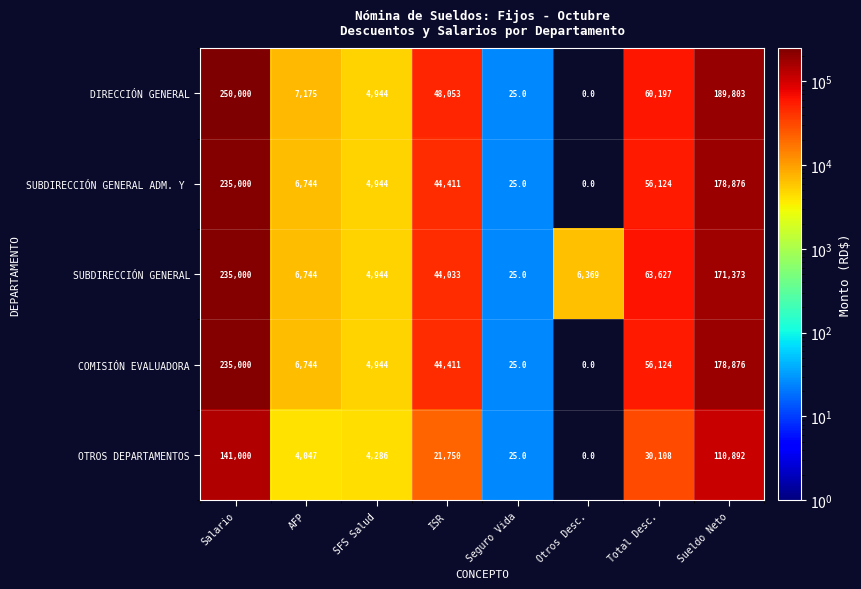

What is the total value across all series at Total Desc.?

266180